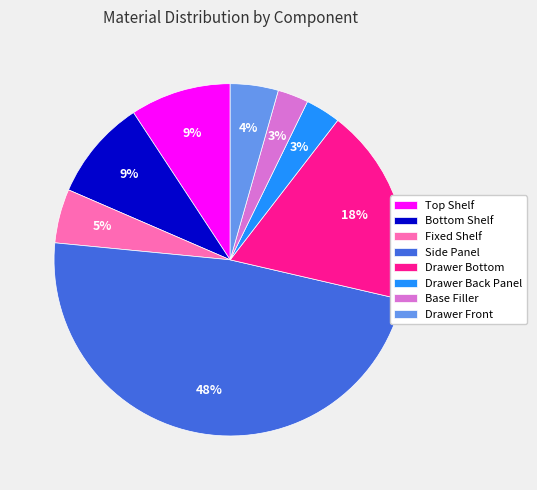

Does any single category account for the majority?

No